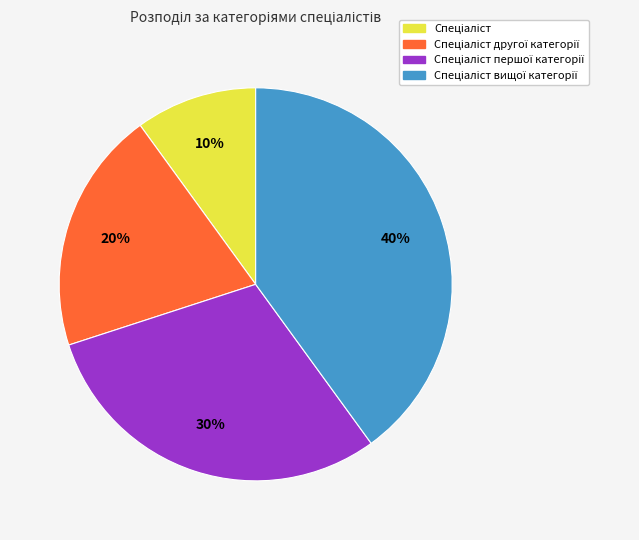

To the nearest percent, what is the average slice percentage?

25%